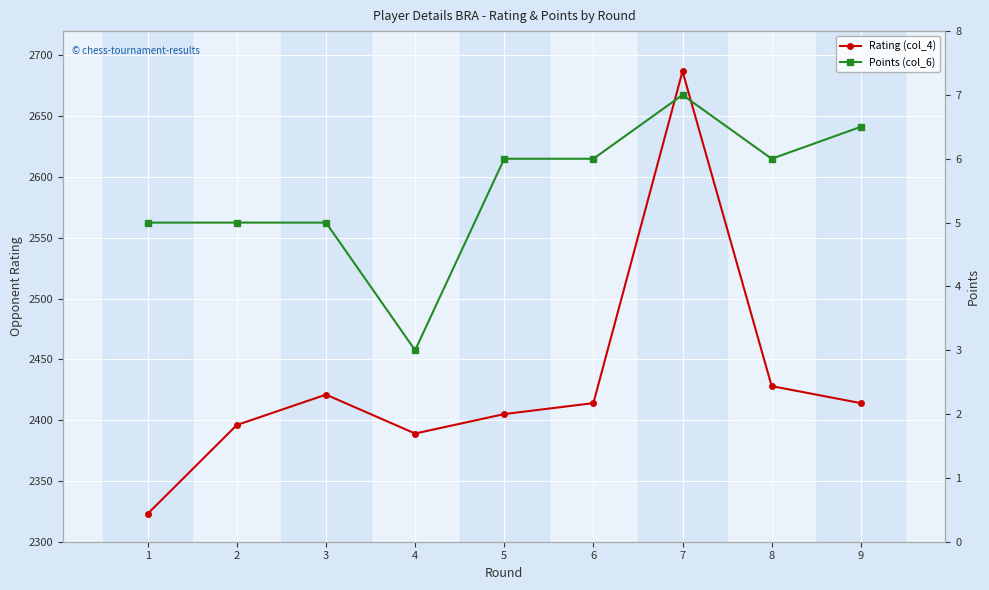

At which category does Rating (col_4) reach its first local peak?

3